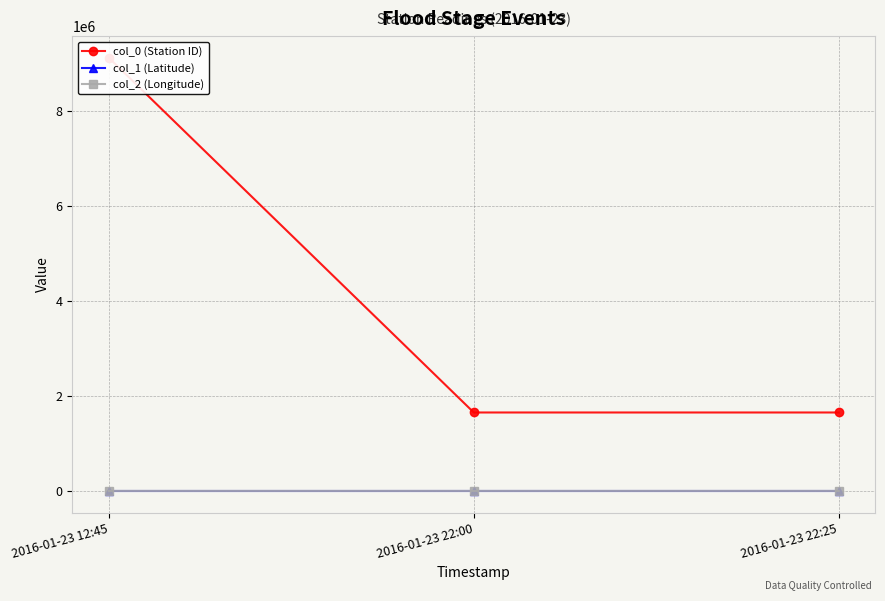

How many col_1 (Latitude) values are between 38 and 39?

3